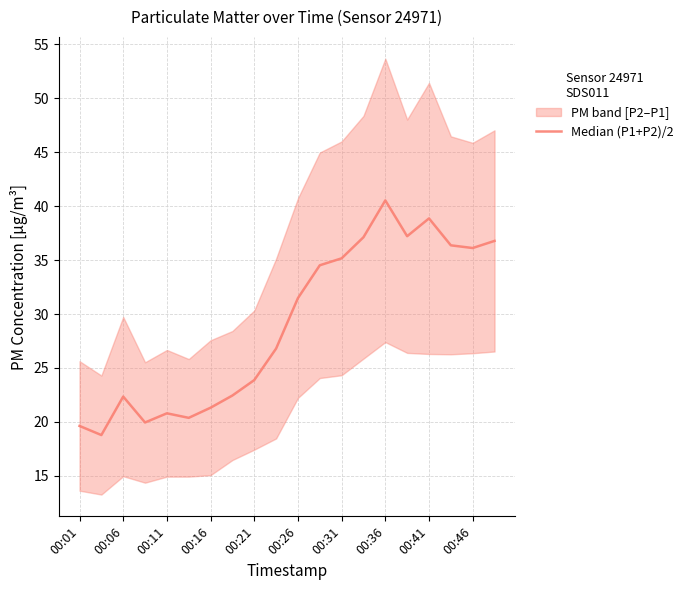

What is the difference between the maximum and minimum values?

21.7